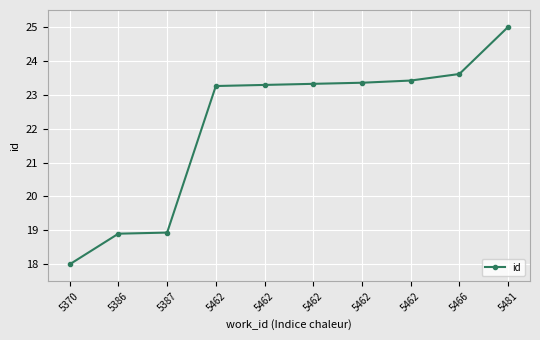

How many categories are shown in the chart?

10